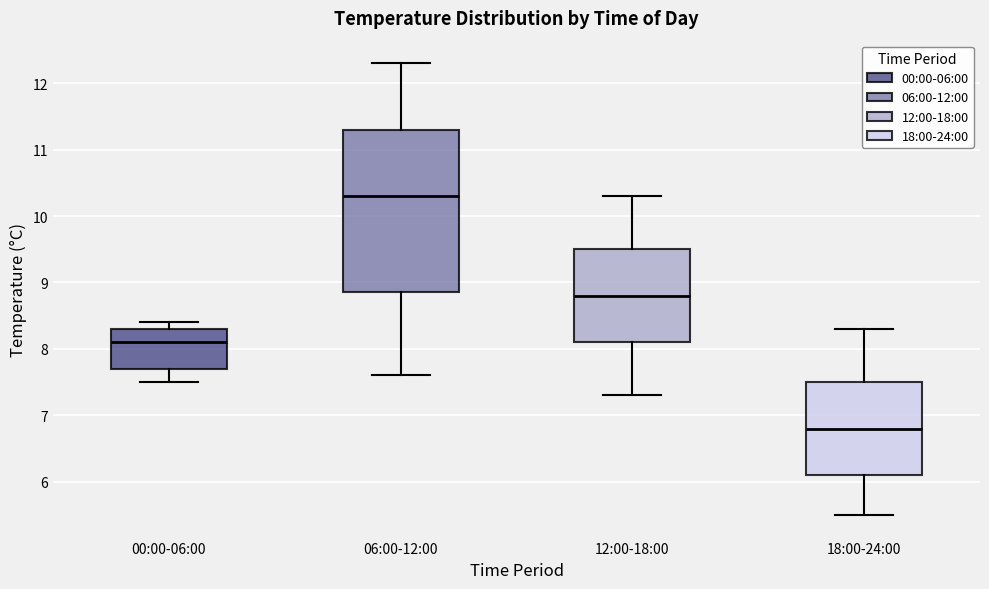

Comparing the boxes themselves (not the whiskers), which one is the tallest?

06:00-12:00